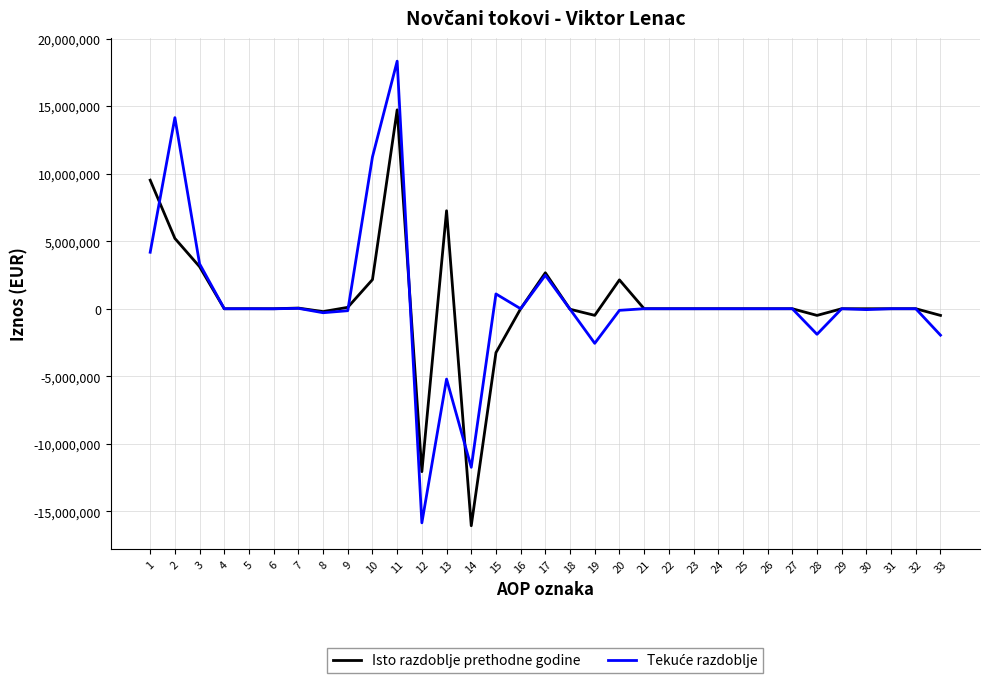

How many lines are shown in the chart?

2